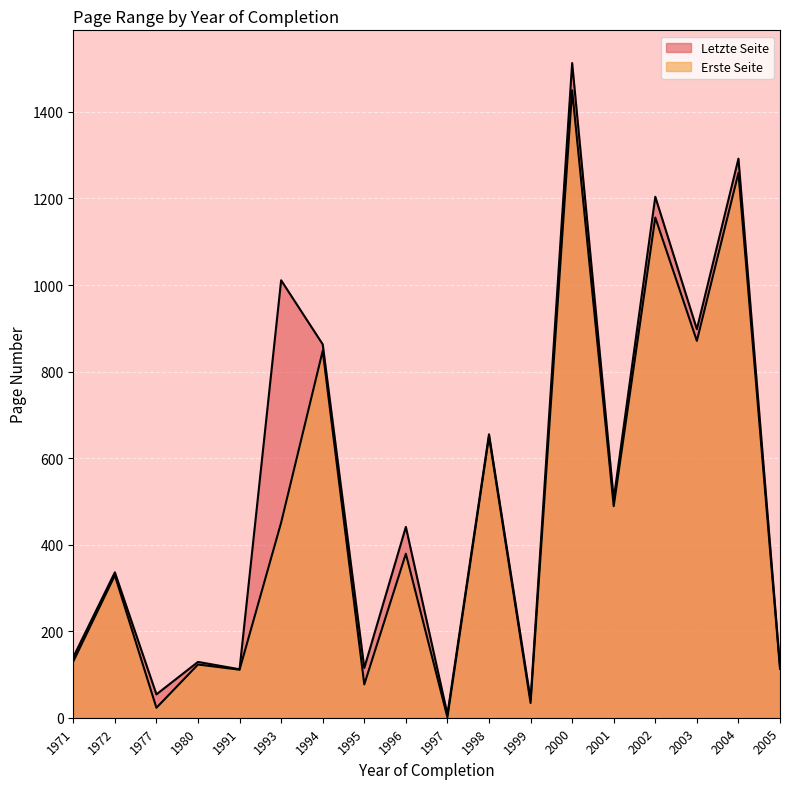

True or false: Letzte Seite and Erste Seite intersect in this chart.

False